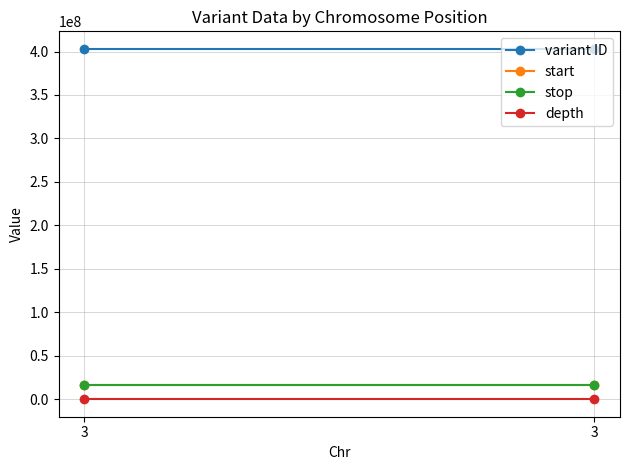

What is the average value of the stop series?

16717586